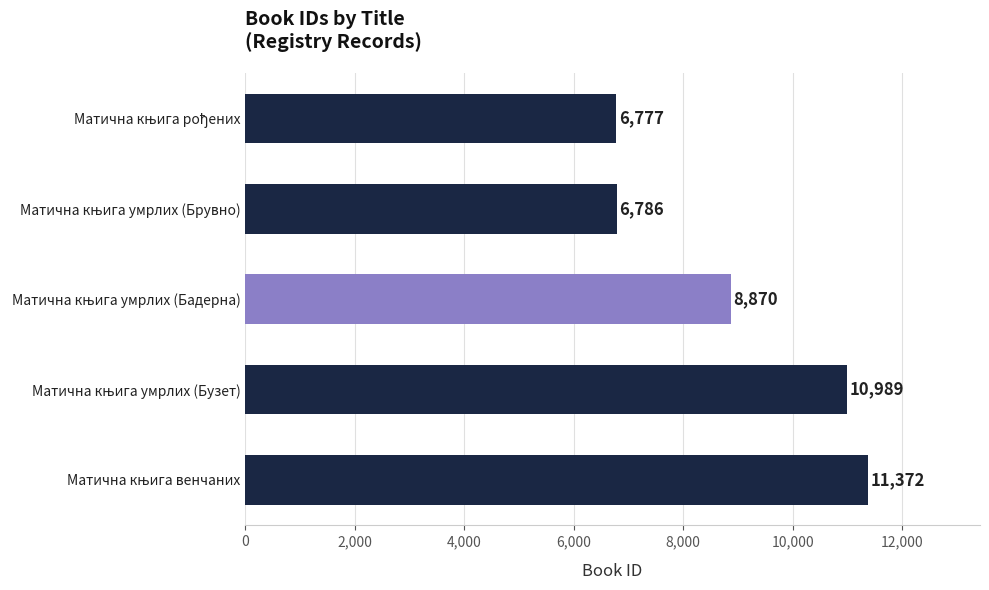

What is the average value?

8959